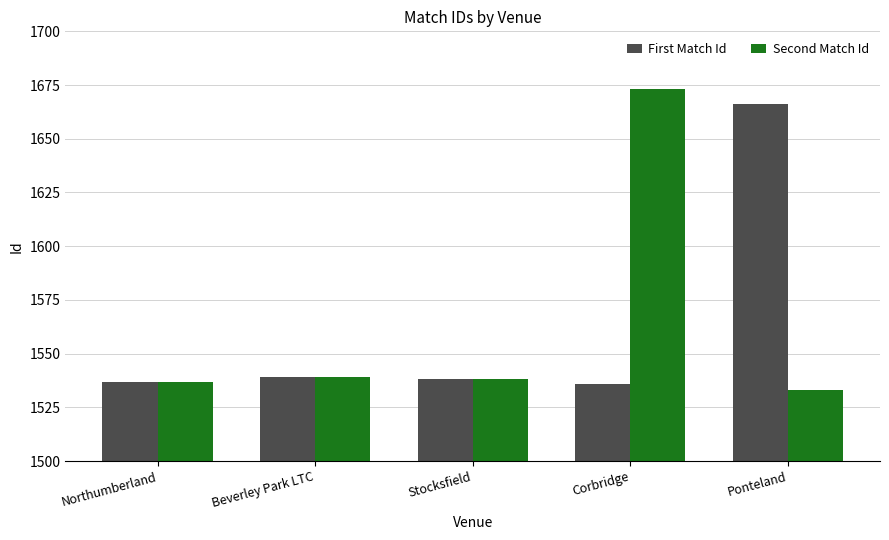

Is it true that Second Match Id equals 2315 at Ponteland?

False